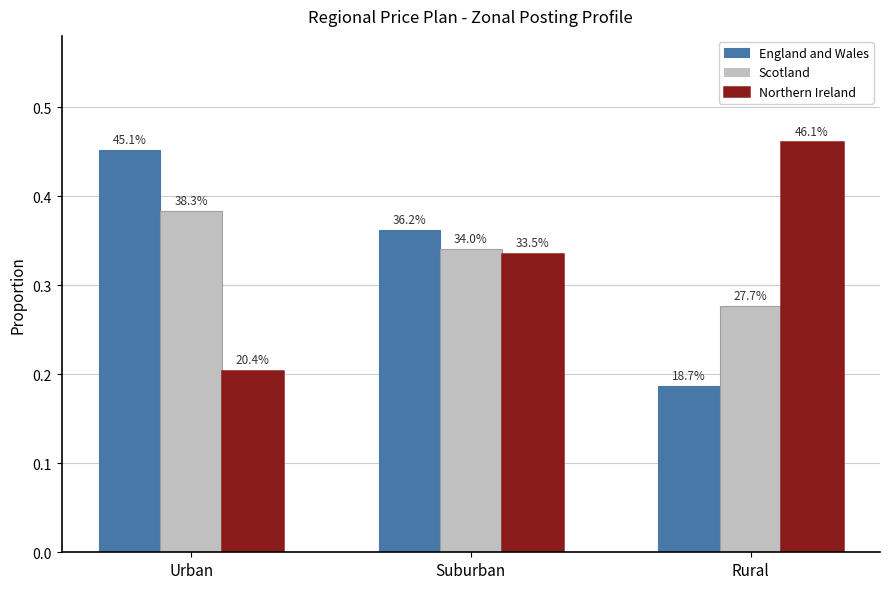

Is it true that Northern Ireland equals 0.1 at Rural?

False